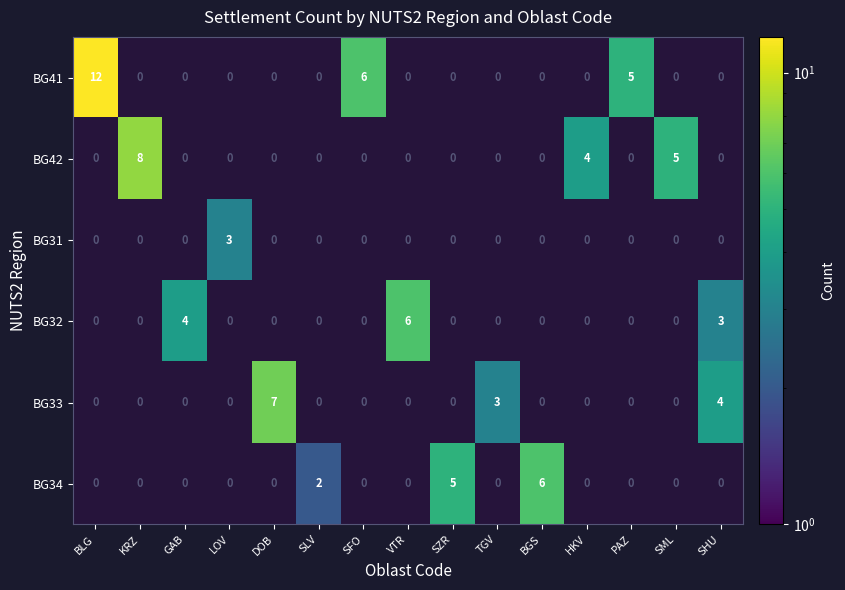

At which category is the sum across all series the highest?

BLG